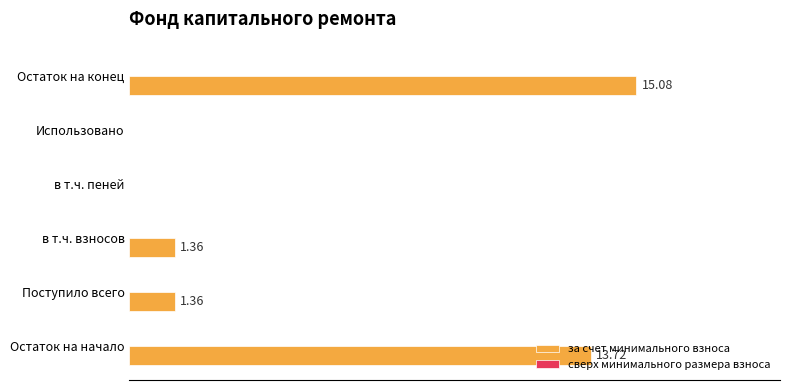

Which label corresponds to the largest value in the chart?

Остаток на конец